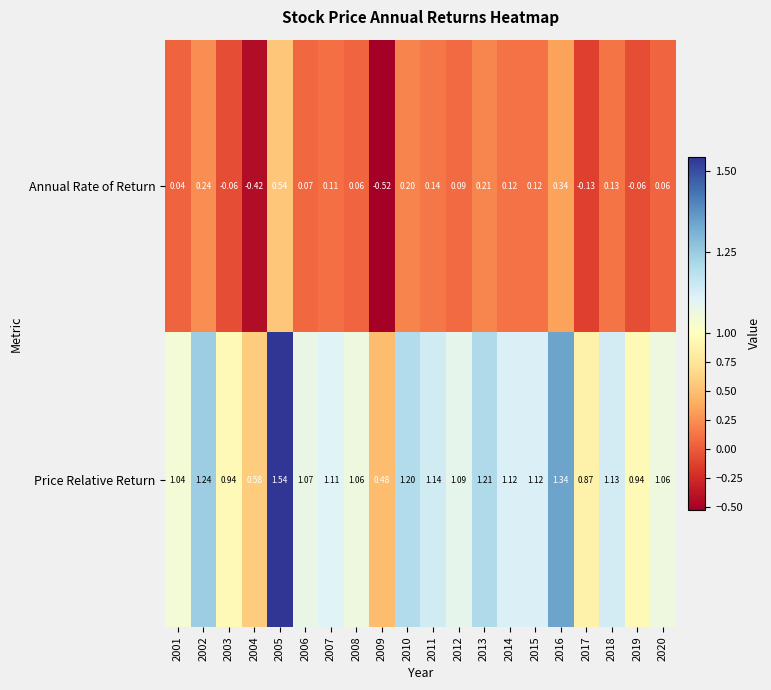

At how many categories does at least one series exceed 0?

20